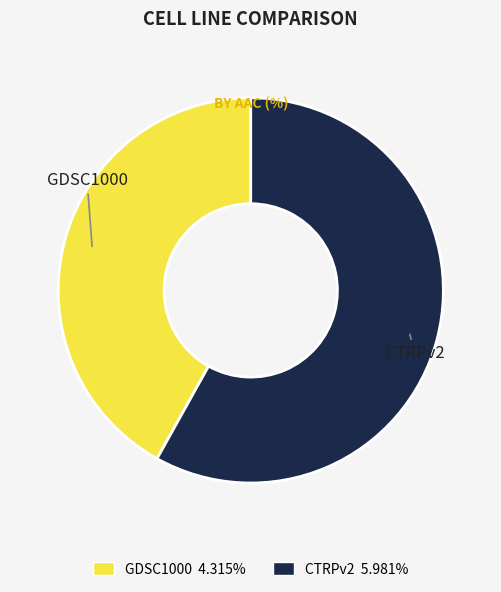

Which category has the smallest portion of the pie?

GDSC1000